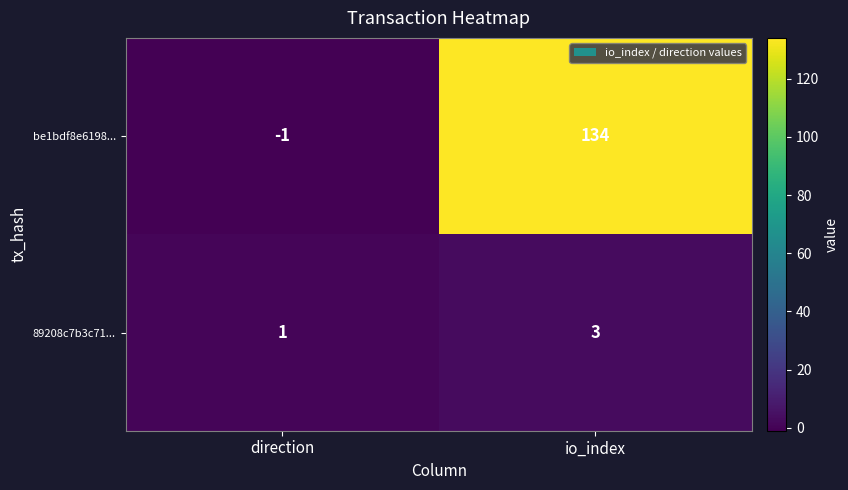

Where is 89208c7b3c71... nearest to the value 2?

direction